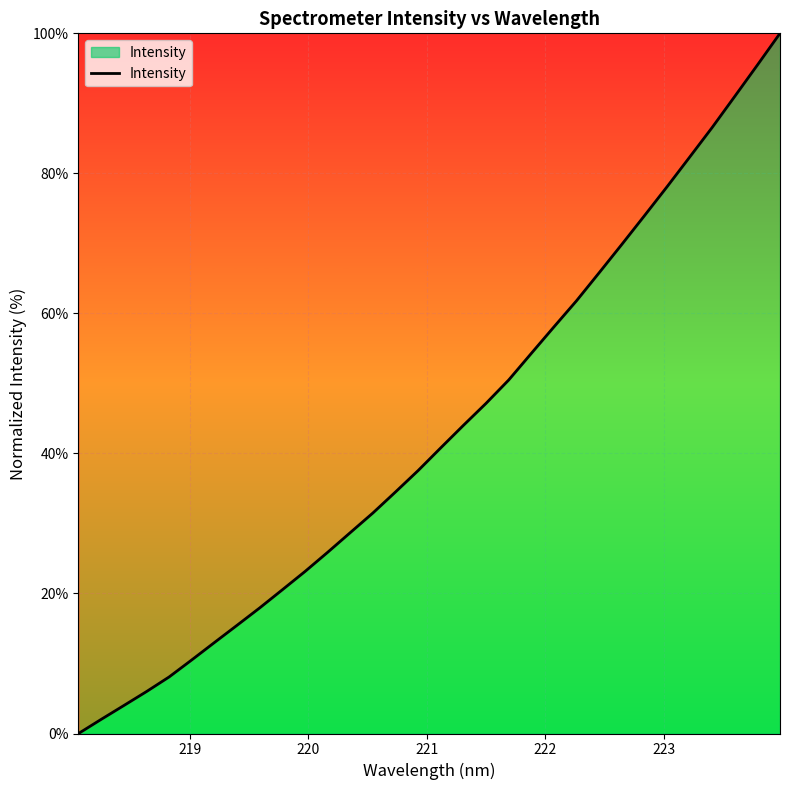

What is the greatest value displayed?

100.0